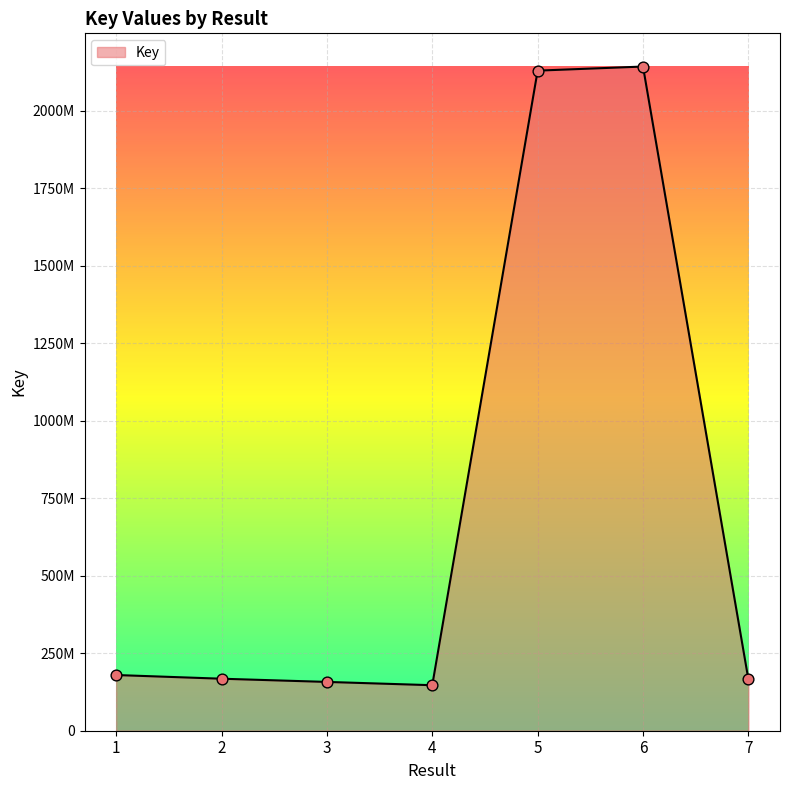

What is the change in value from 3 to 6?

+1984667159